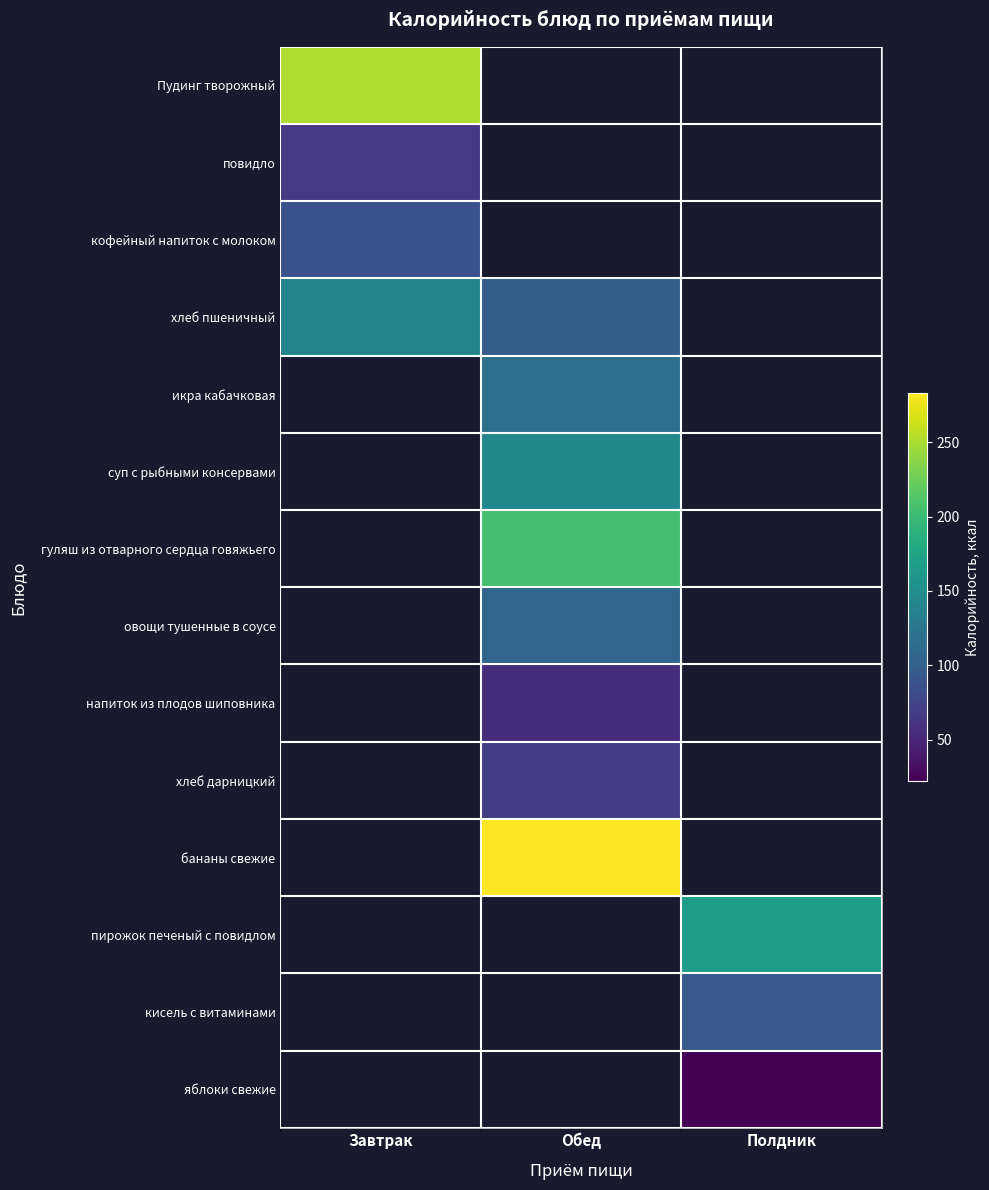

Between Полдник and Завтрак, which is larger?

Завтрак